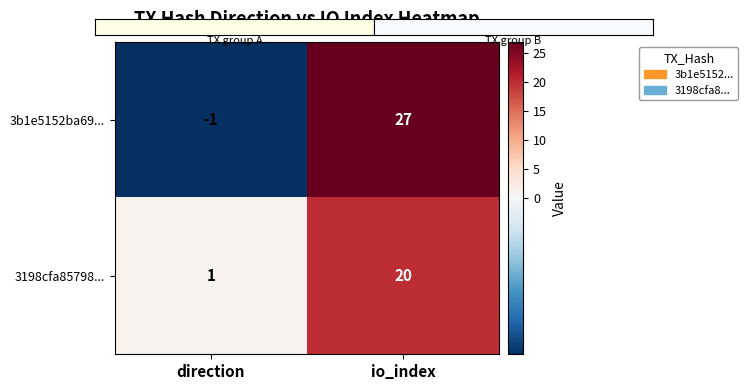

Which series has the largest range (max minus min)?

3b1e5152ba69...